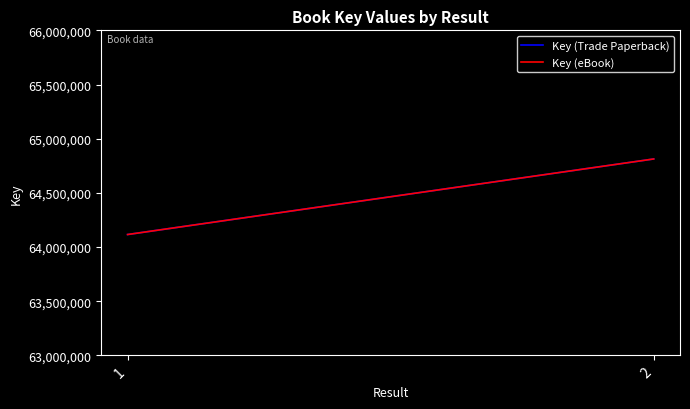

What is the difference between the maximum and minimum values in the Key (Trade Paperback) series?

697429